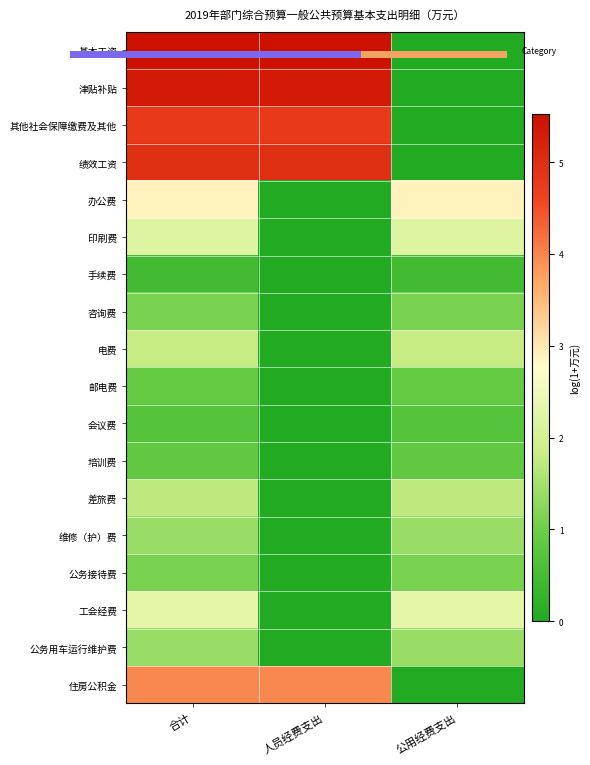

How many categories are shown in the chart?

3